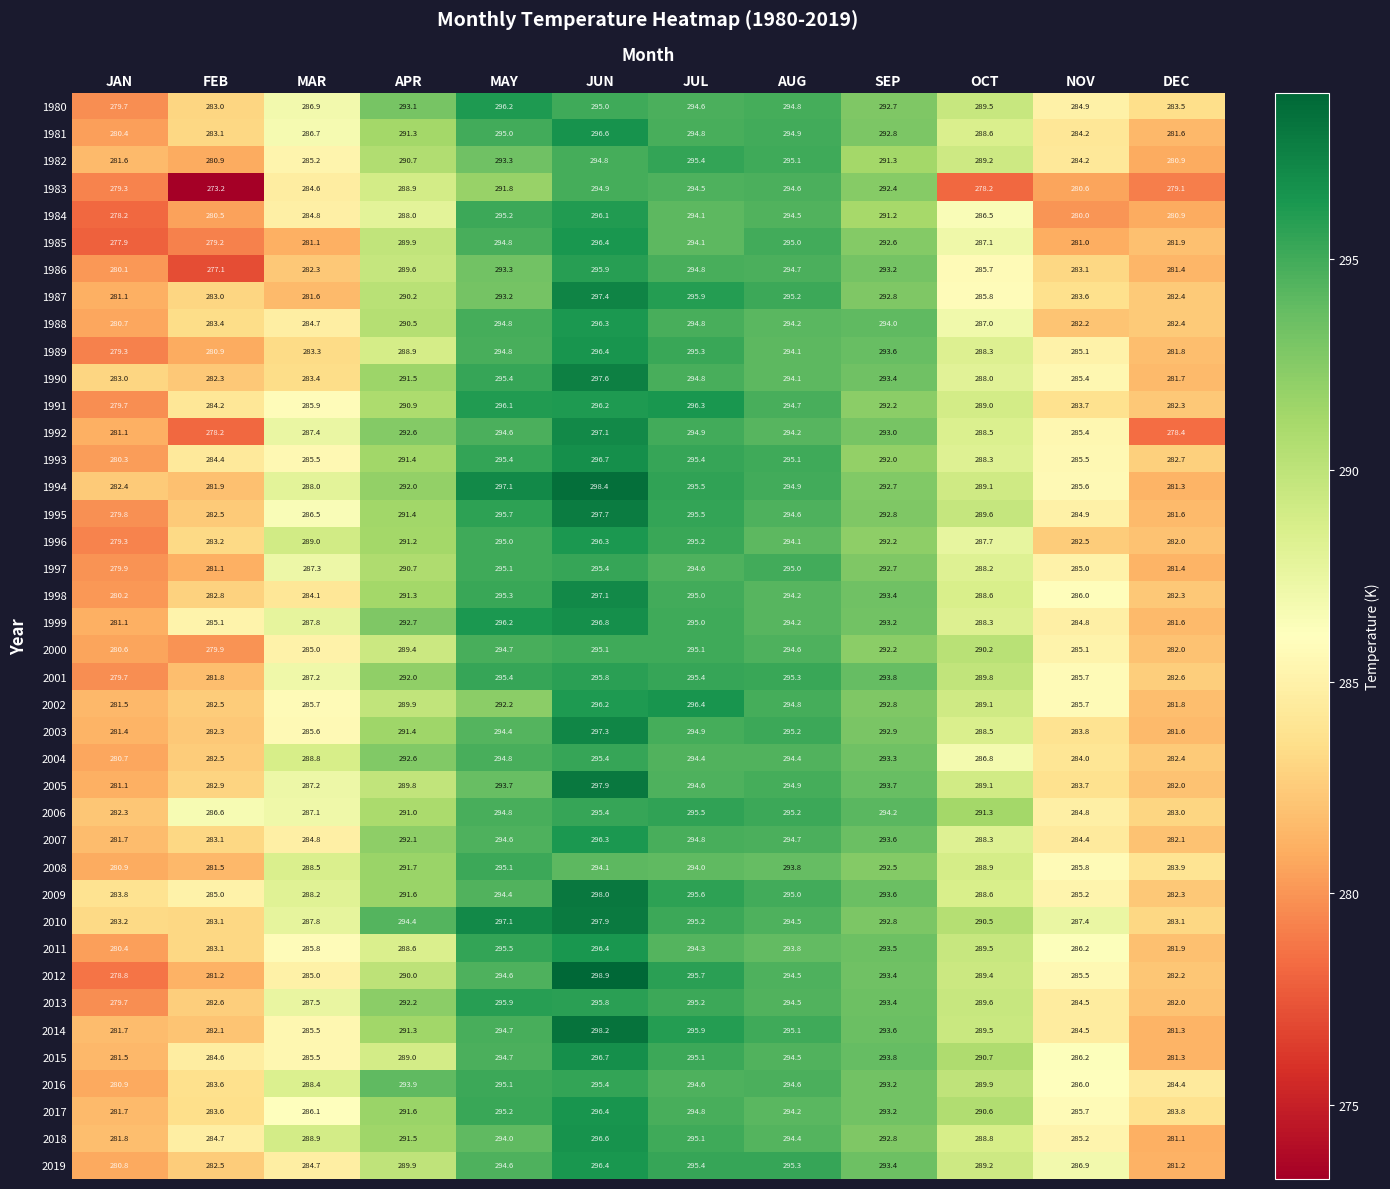

What is the smallest value displayed?

273.2